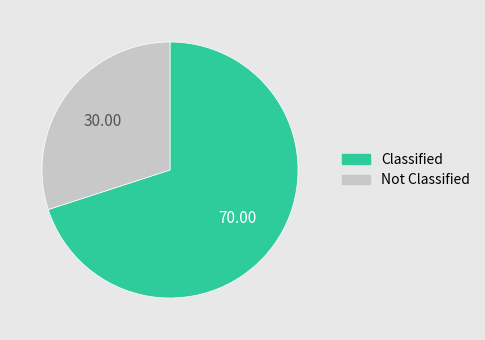

Is there a majority slice in this chart?

Yes